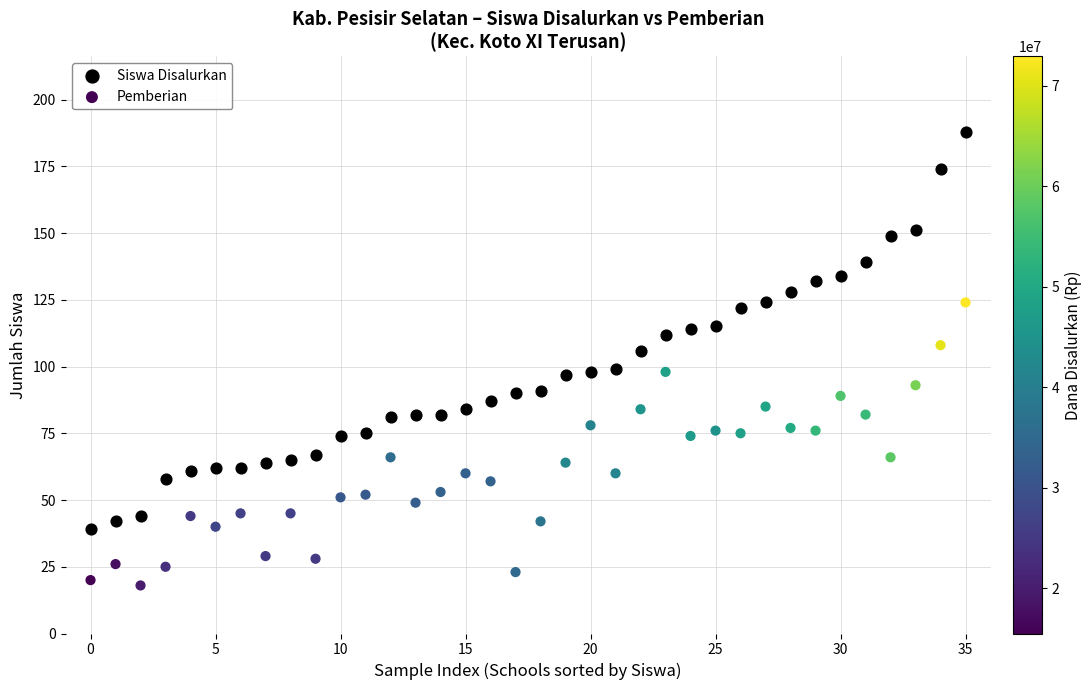

Across all data points, what is the range of Y values (max minus min)?

170